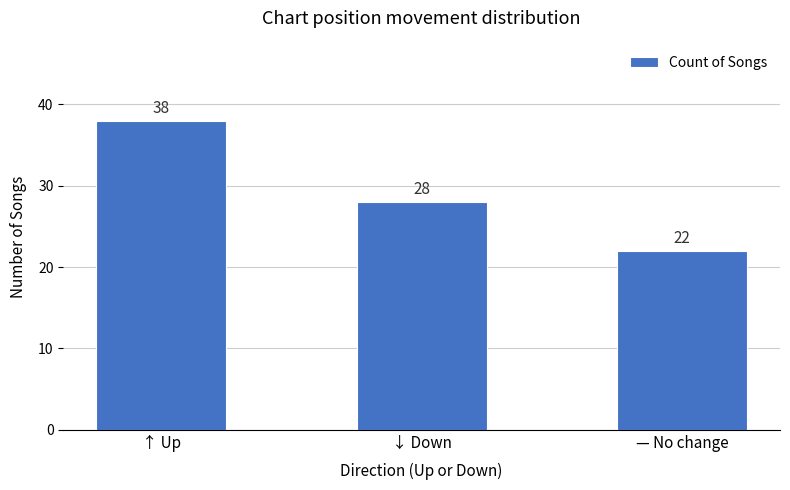

How many data points are less than 28?

1